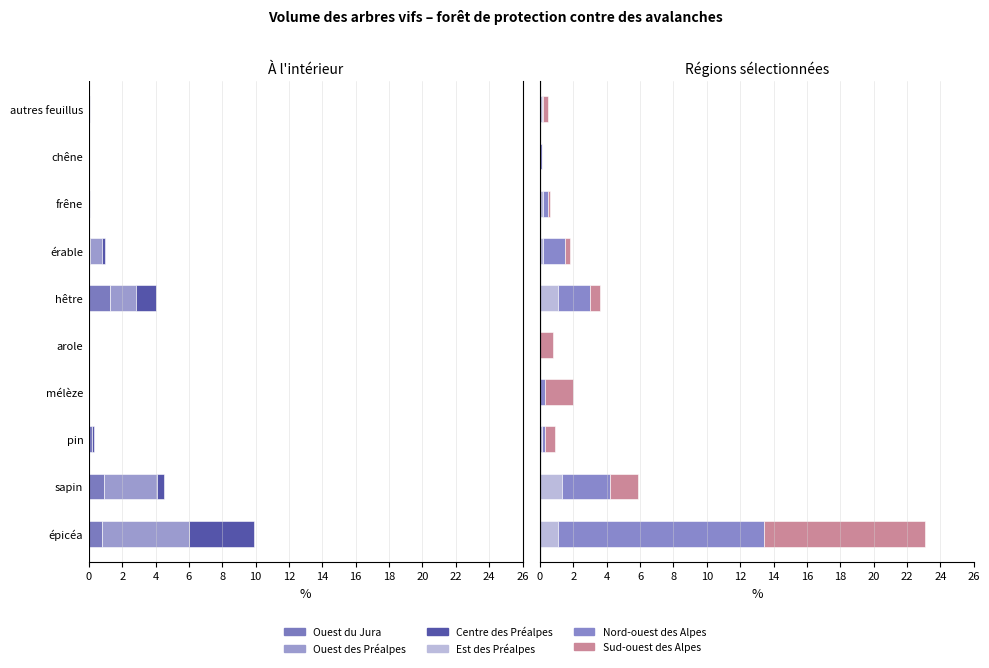

Count the number of data series in this chart.

6